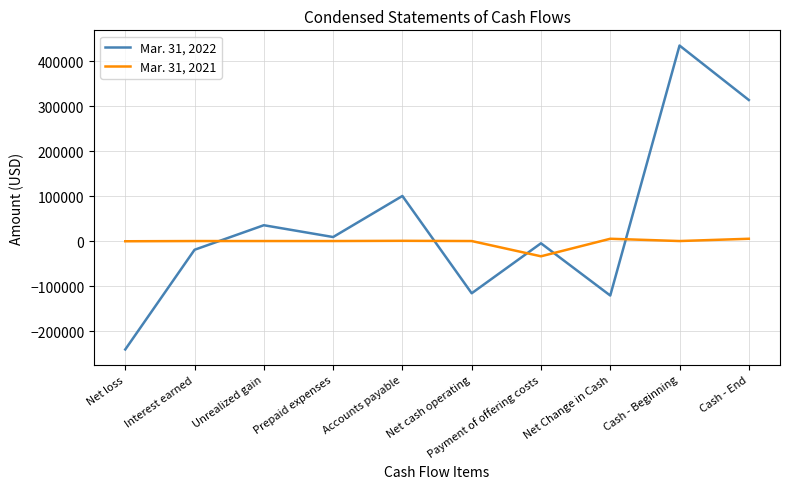

List the series in order of their overall mean, lowest first.

Mar. 31, 2021, Mar. 31, 2022